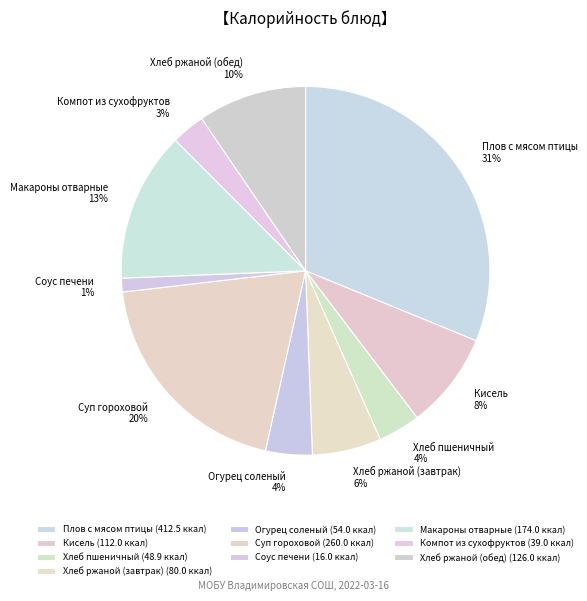

What is the smallest slice in the pie chart?

Соус печени